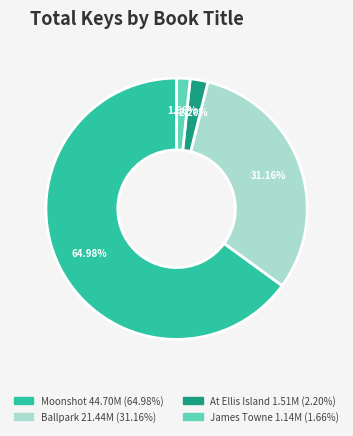

To the nearest percent, what percentage of the pie is James Towne?

2%